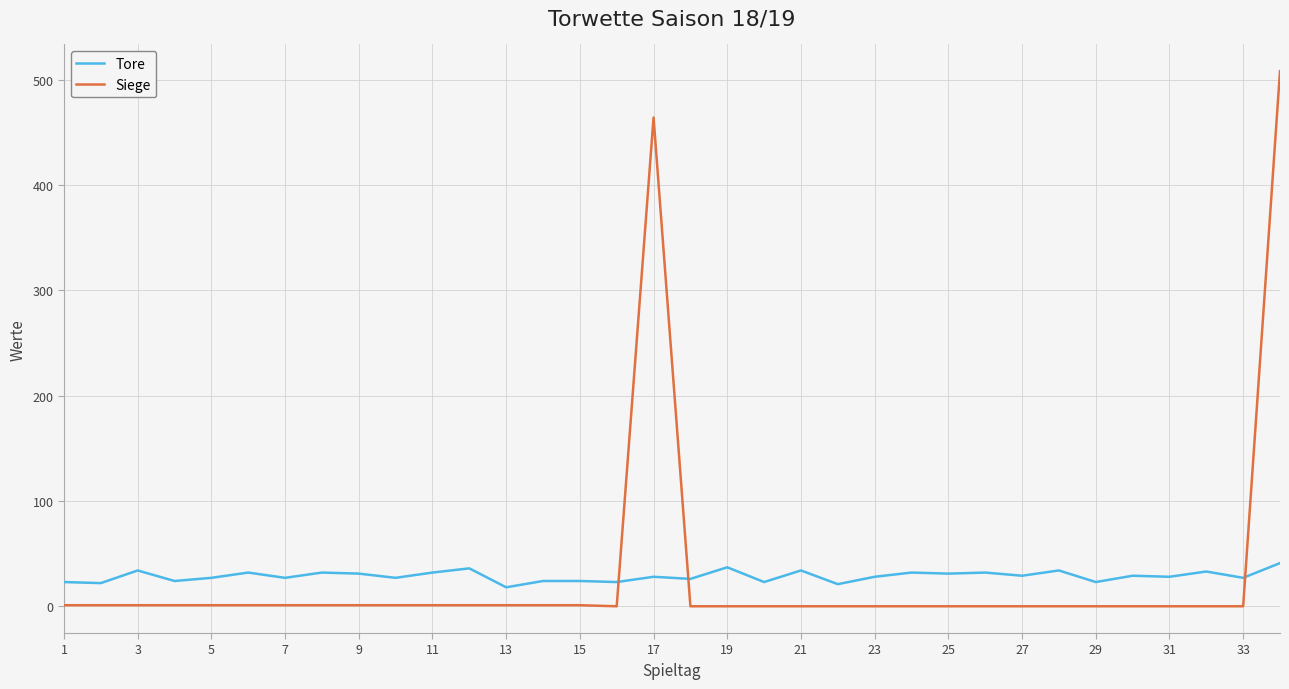

Rank the series by their maximum value, from highest to lowest.

Siege, Tore